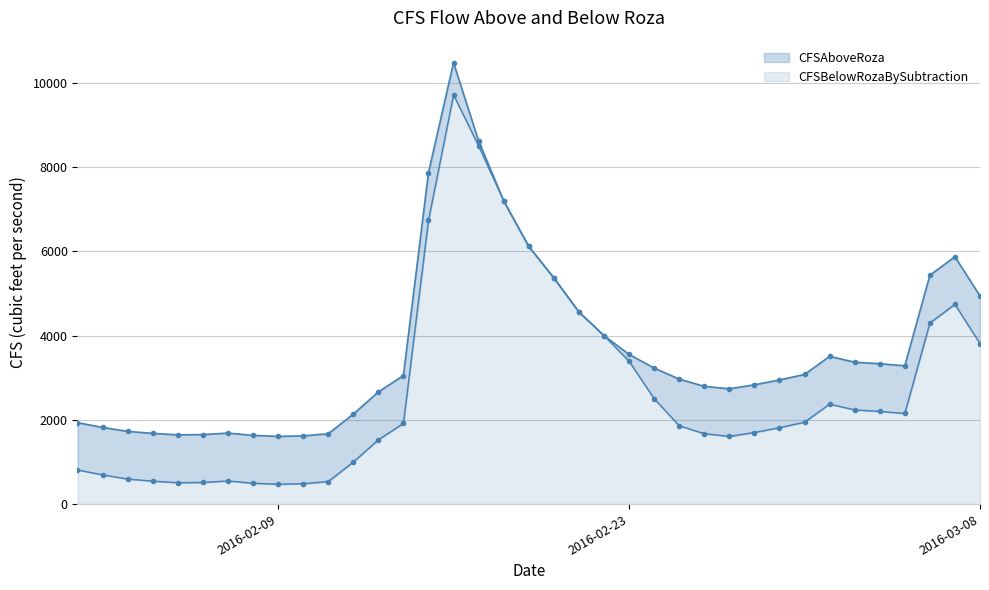

How many data points in CFSAboveRoza are above 3051?

19